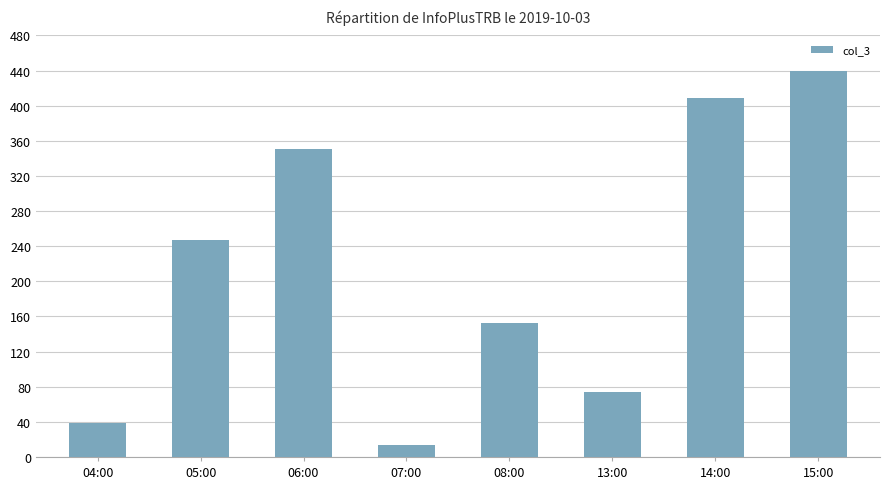

Which label corresponds to the largest value in the chart?

15:00